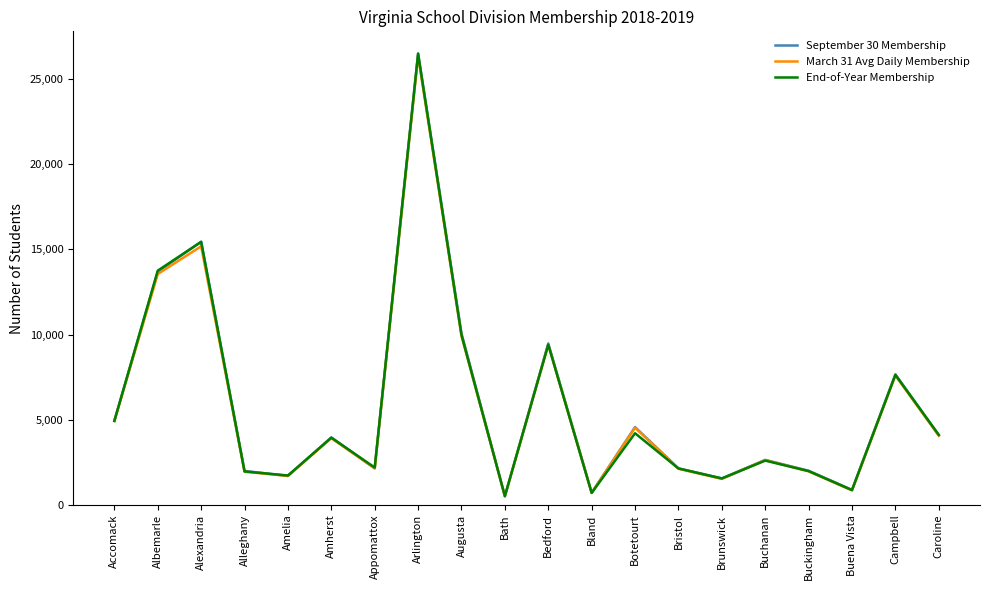

How many interior local peaks does the End-of-Year Membership series have?

7